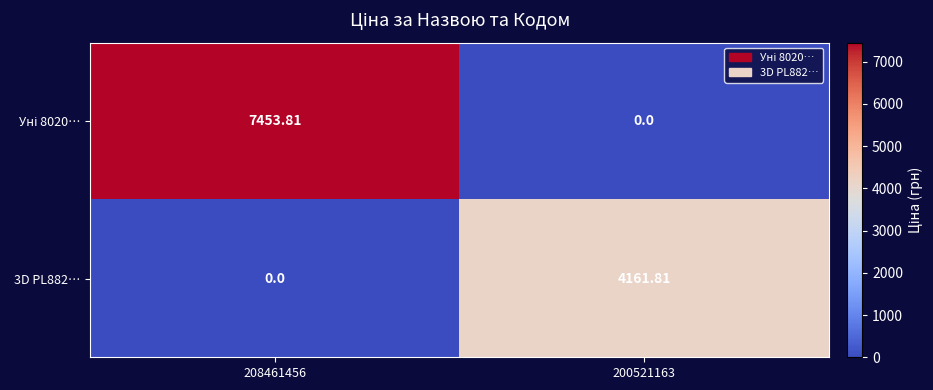

How many positive values does the 3D PL882… series have?

1